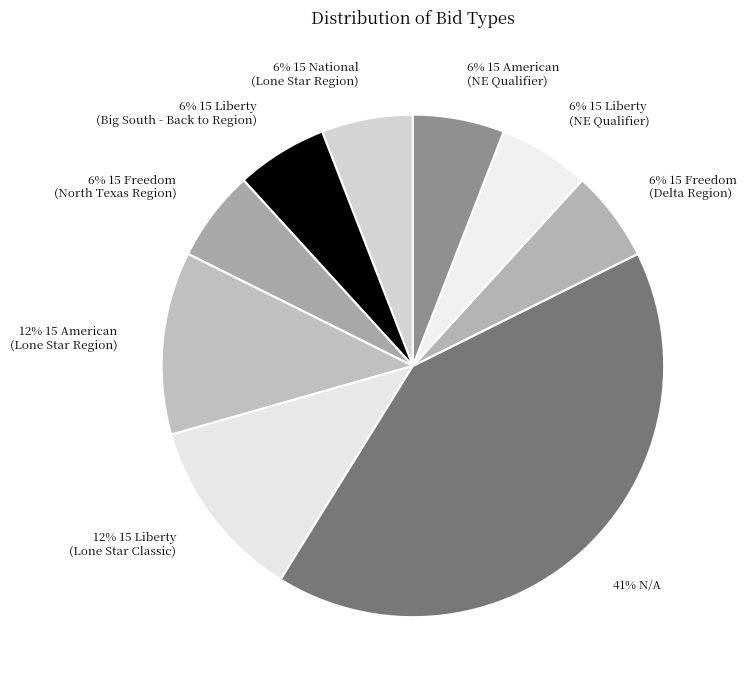

Combined, do 41% N/A and 12% 15 Liberty (Lone Star Classic) account for over 50%?

Yes